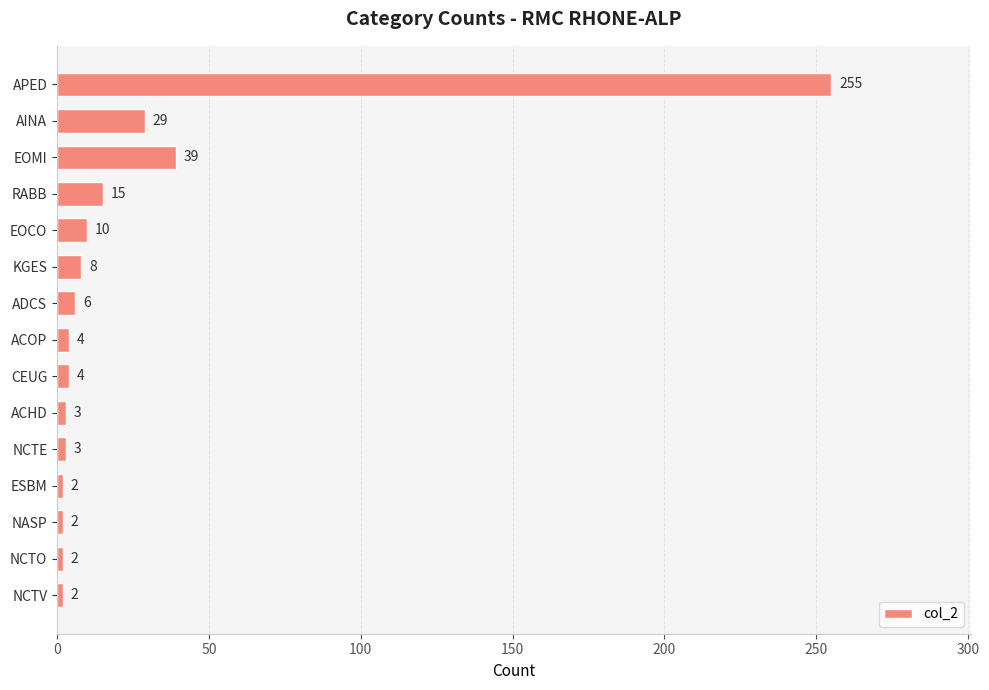

Is it true that the value at RABB is 15?

True